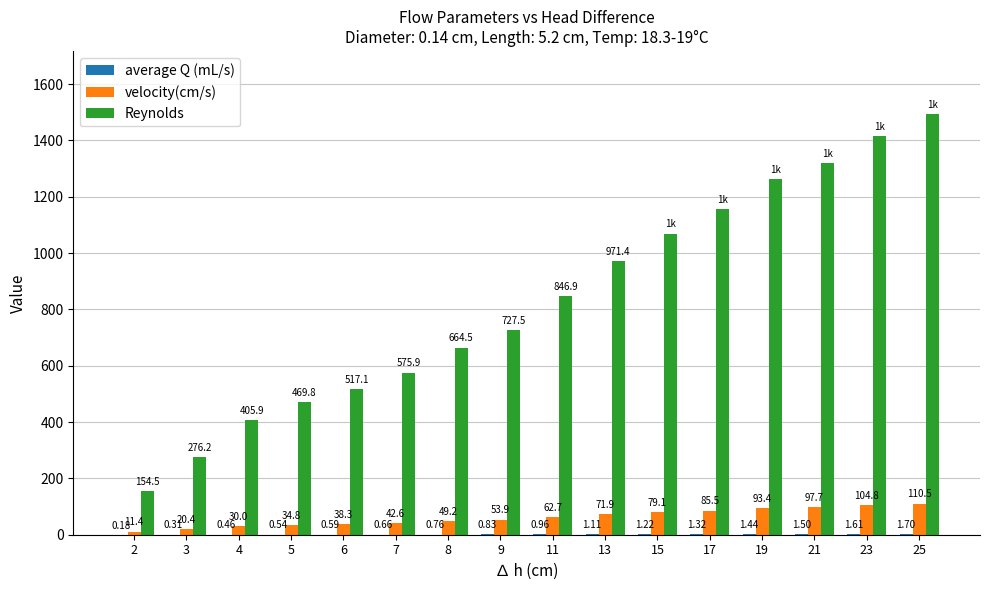

Which series has the largest range (max minus min)?

Reynolds